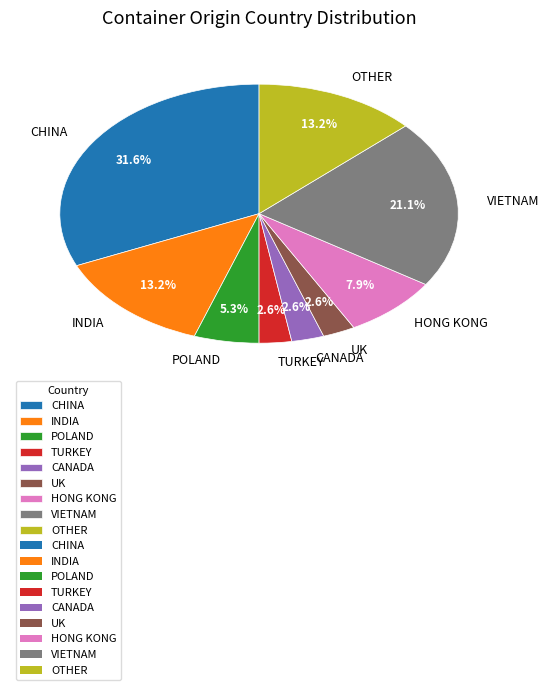

Which slice is the largest?

CHINA